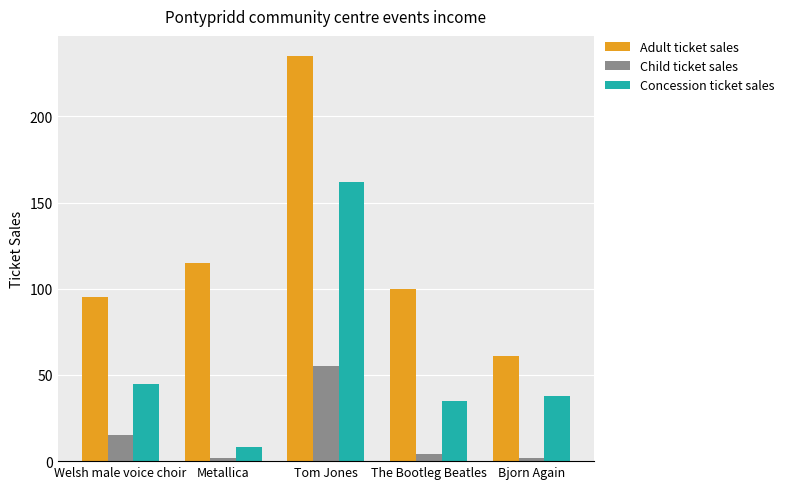

What are all the series names shown in the legend?

Adult ticket sales, Child ticket sales, Concession ticket sales